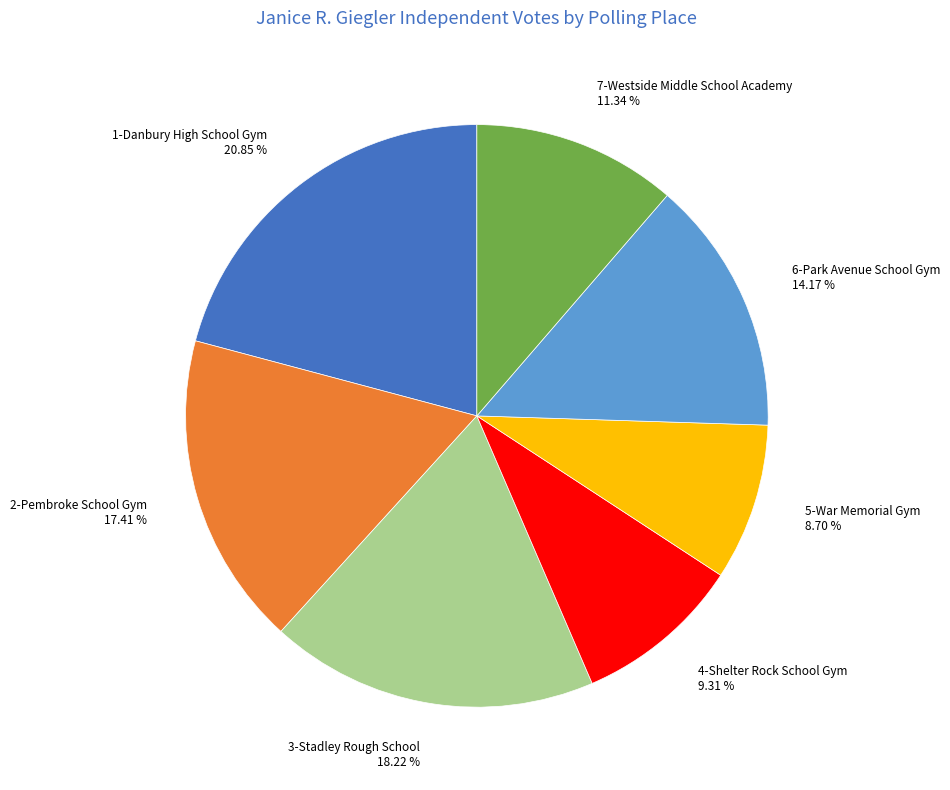

Combined, do 3-Stadley Rough School and 6-Park Avenue School Gym account for over 50%?

No